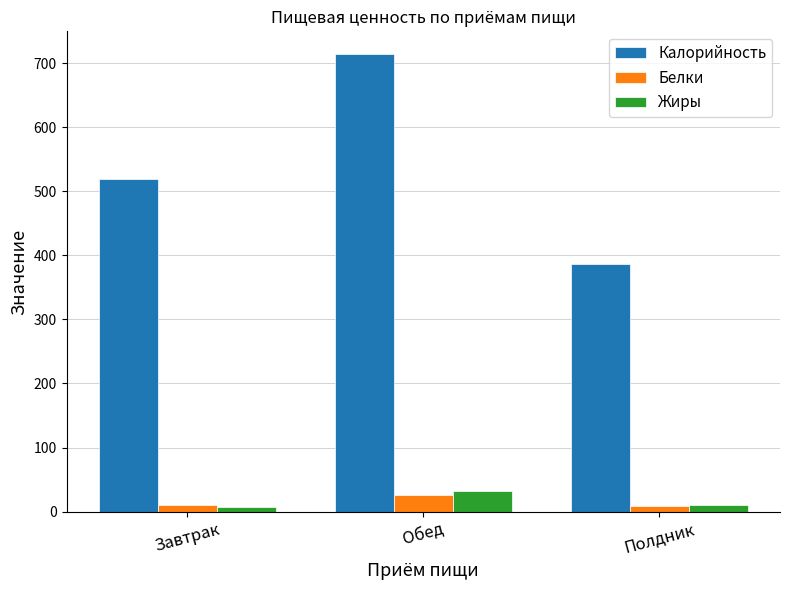

Which series has the largest range (max minus min)?

Калорийность